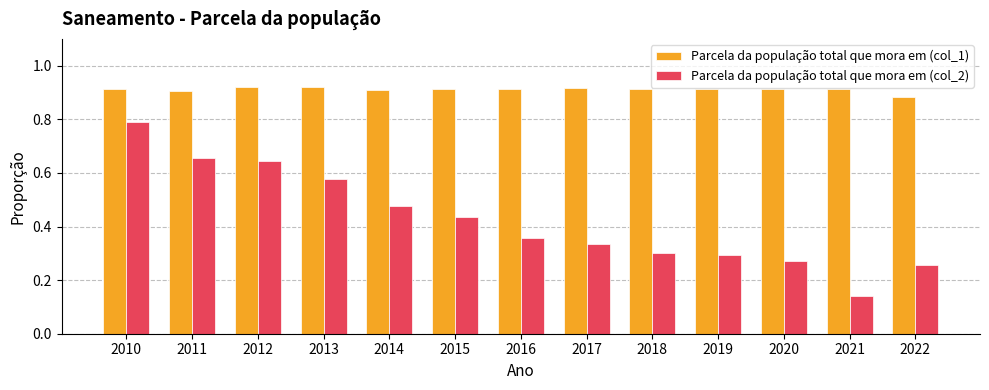

At how many categories does at least one series exceed 0?

13